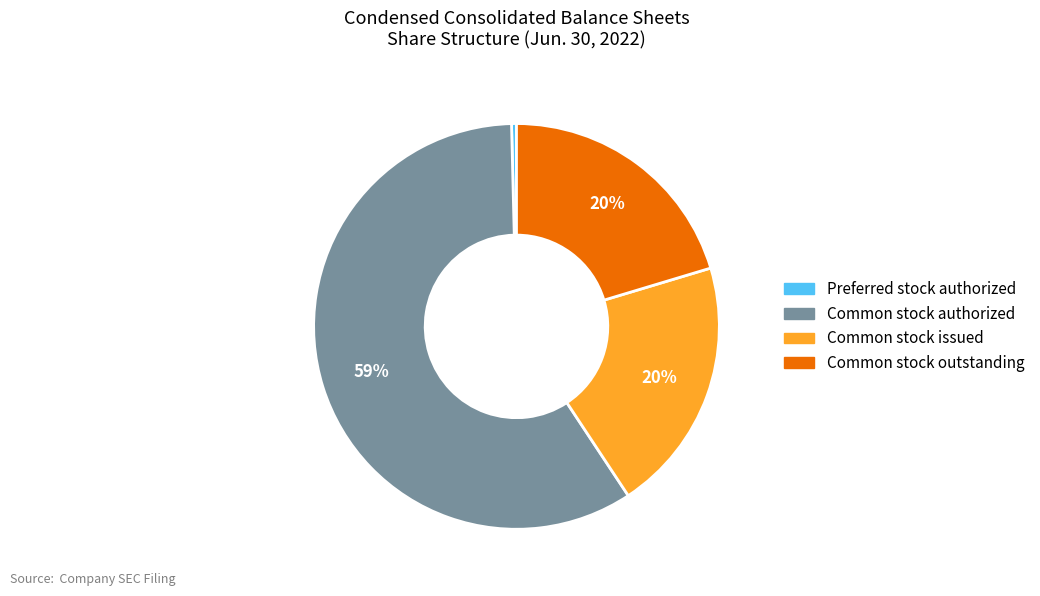

Is there a majority slice in this chart?

Yes